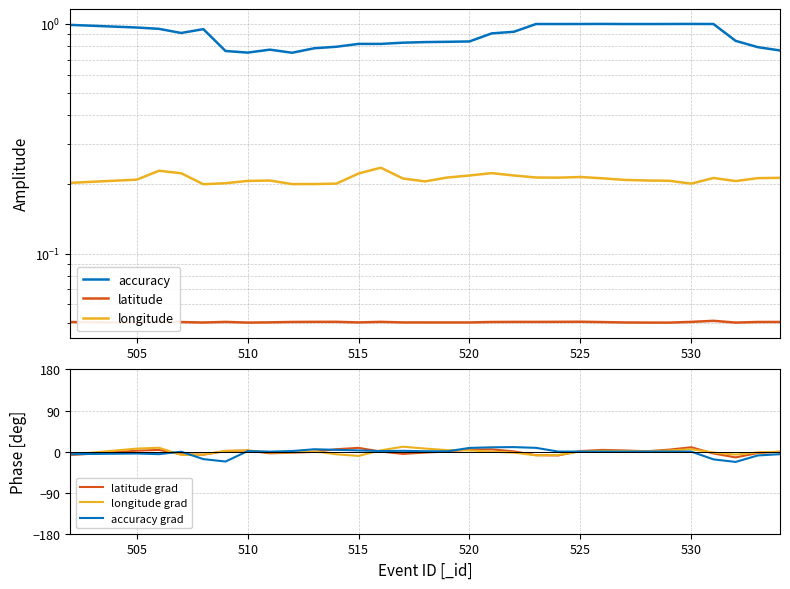

Is it true that latitude grad equals 1.2 at 525?

True